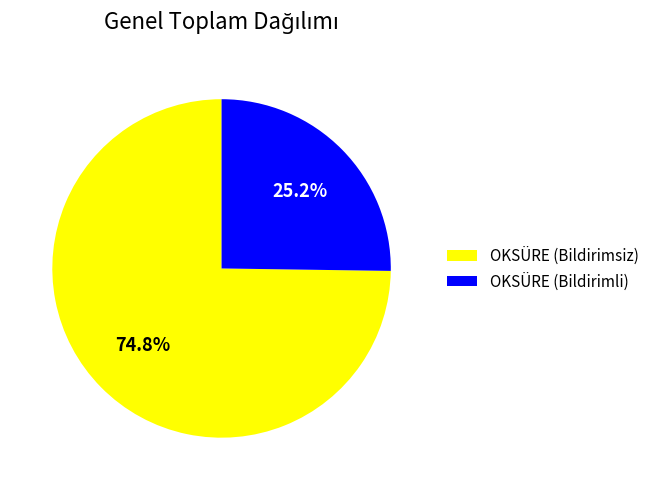

How many segments does this pie chart have?

2